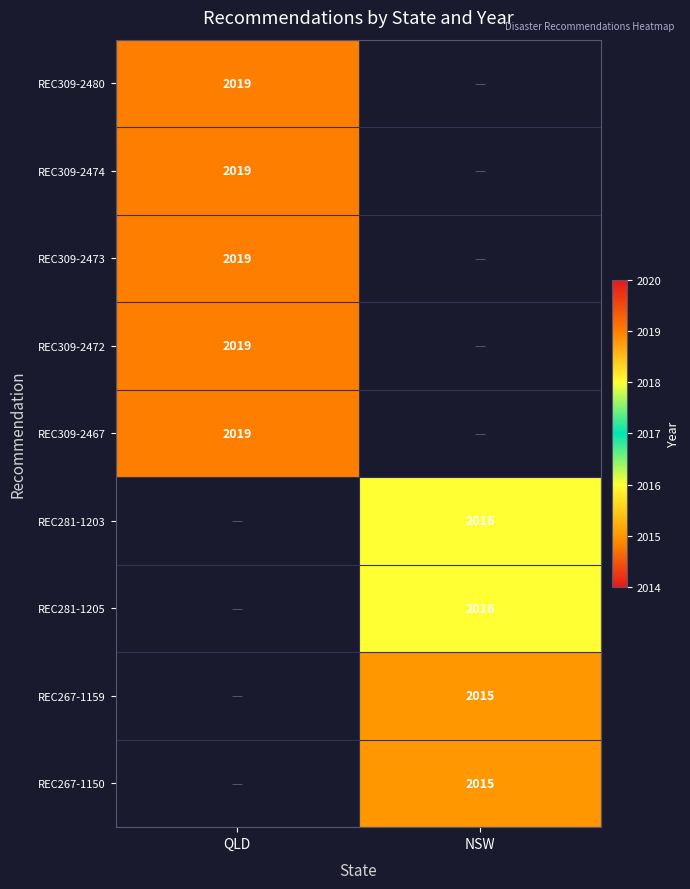

Is it true that REC309-2480 equals 3588 at QLD?

False